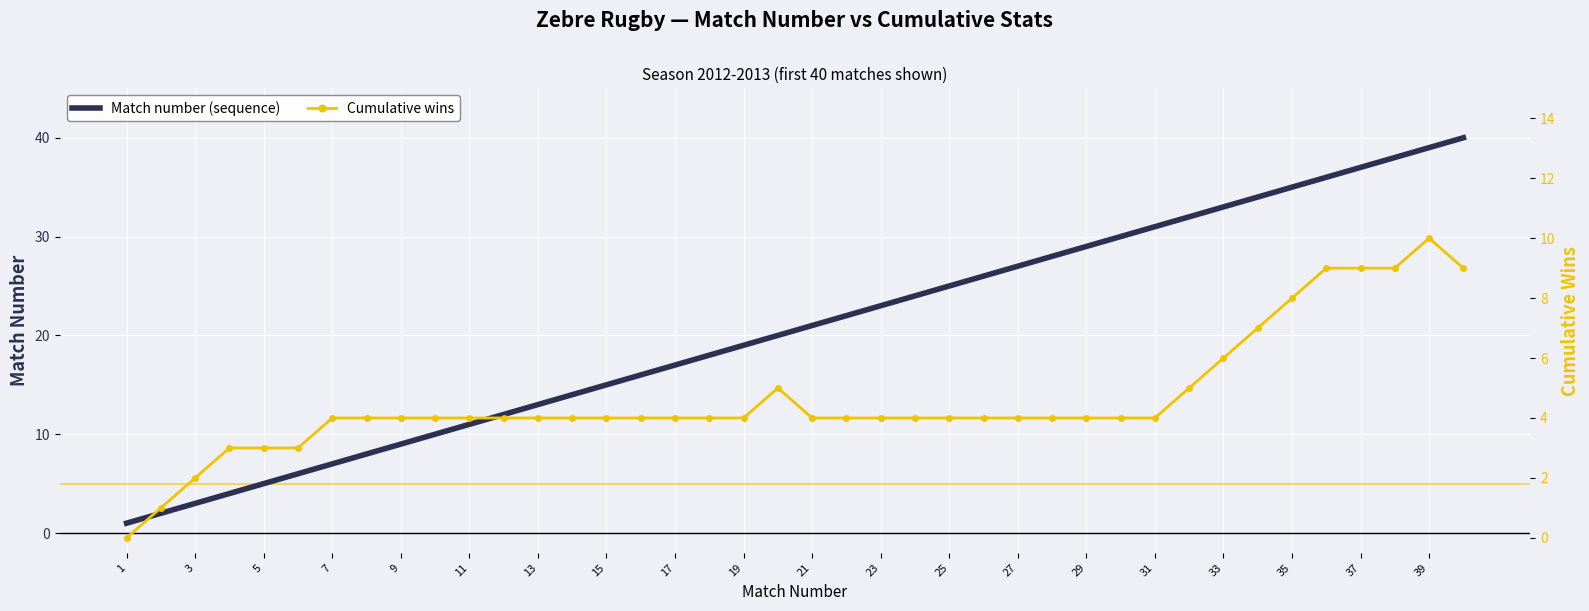

The Match number (sequence) series shows 7 at 21. True or false?

False